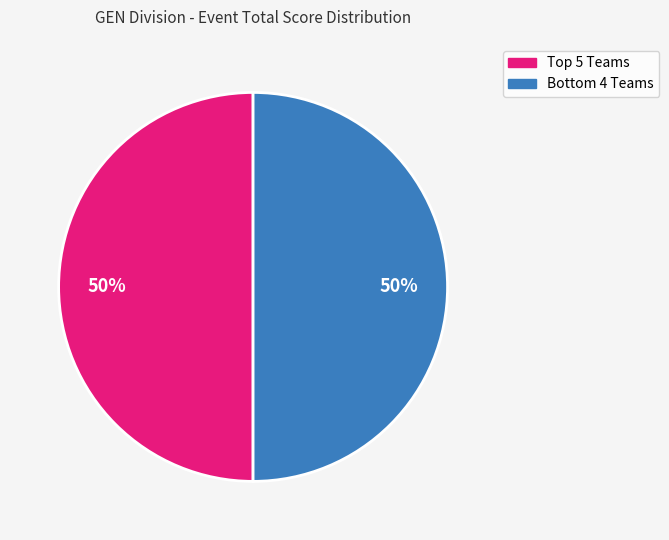

To the nearest percent, what is the average slice percentage?

50%